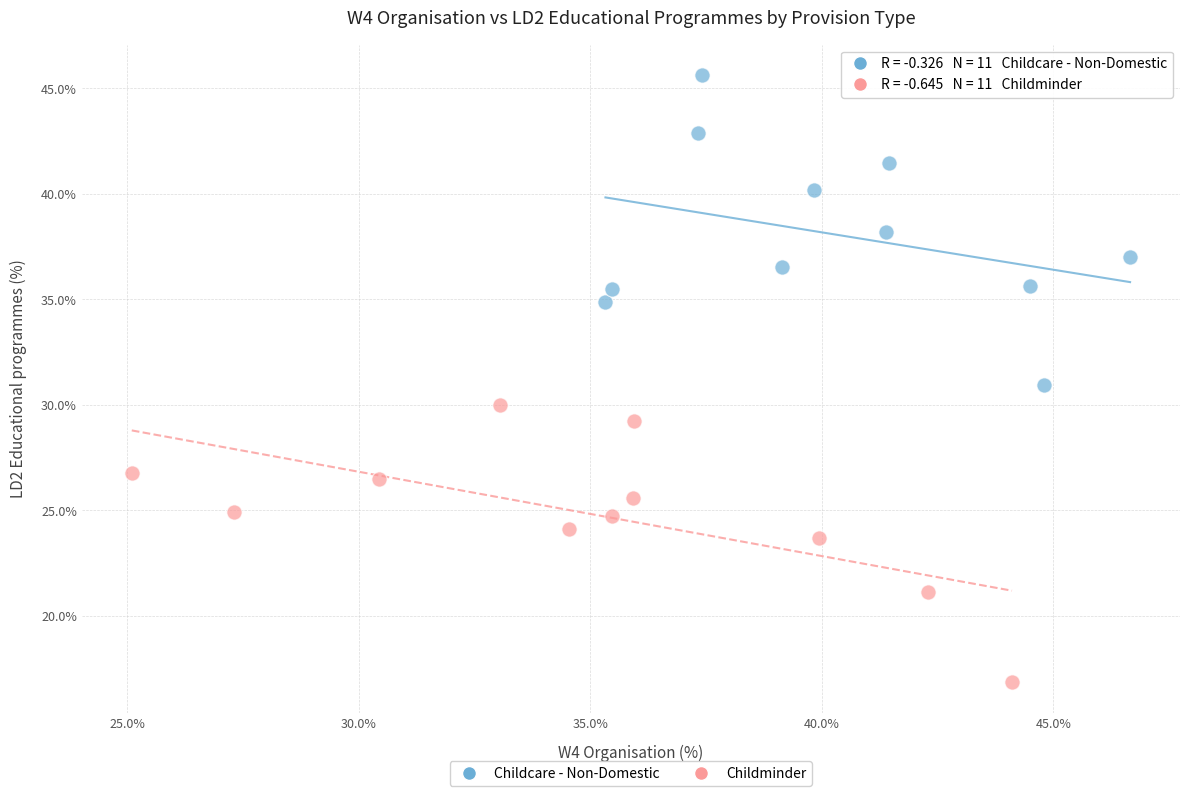

Which series contains the highest Y value?

Childcare - Non-Domestic